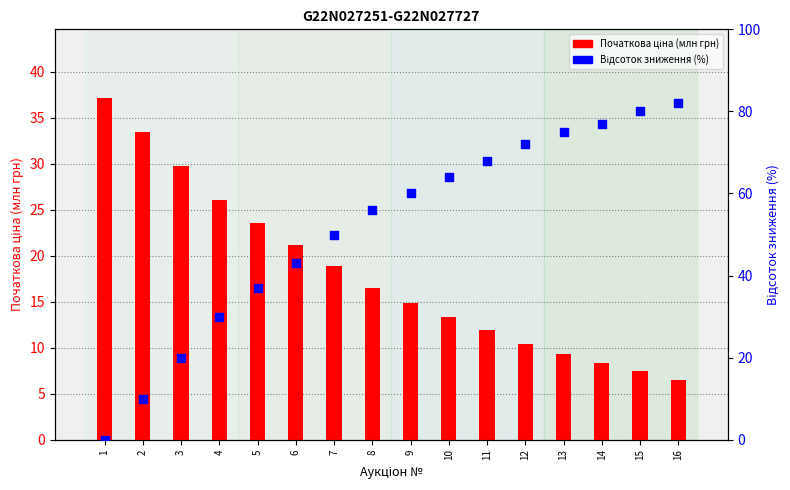

Which series has the largest Y range (max minus min)?

Відсоток зниження (%)